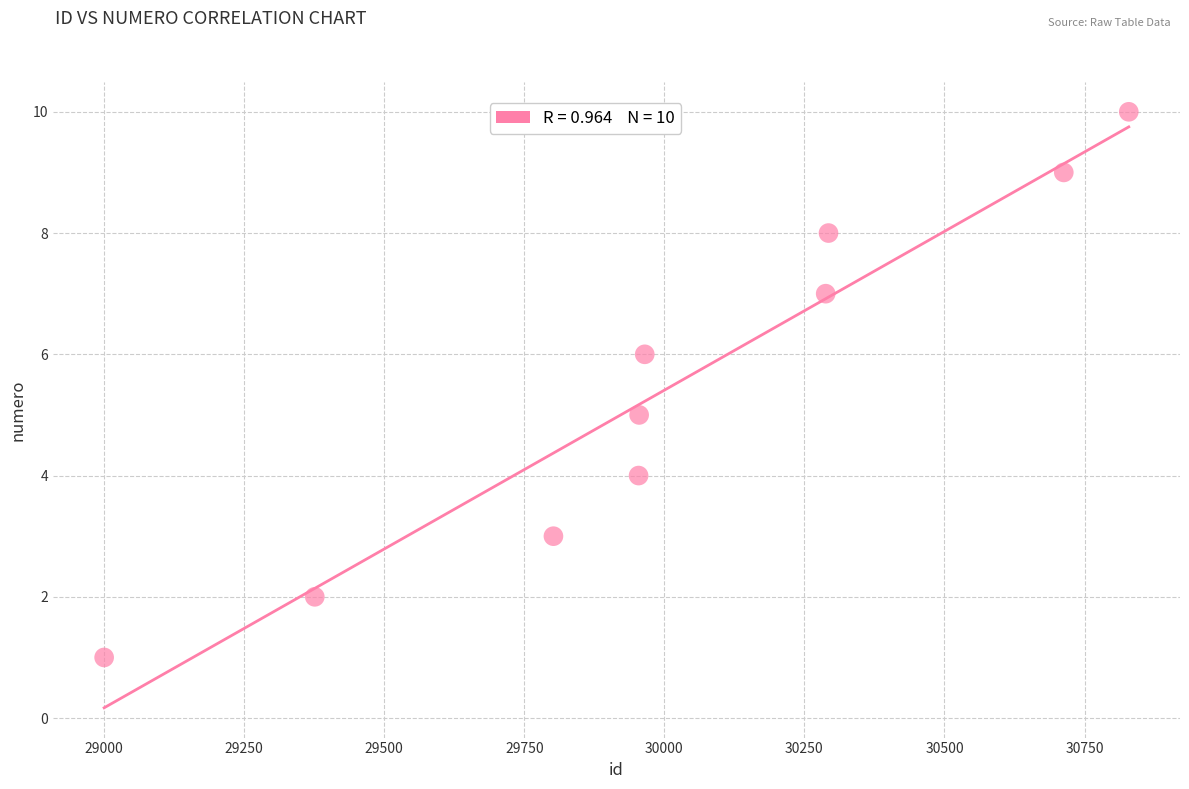

What is the range of Y values (max minus min)?

9